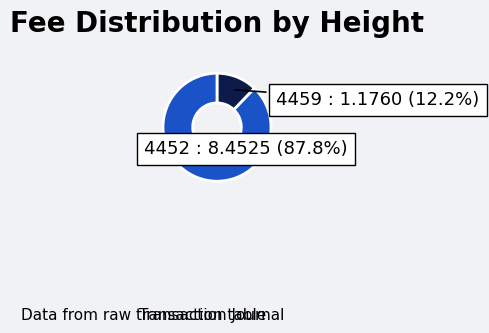

Does any single category account for the majority?

Yes